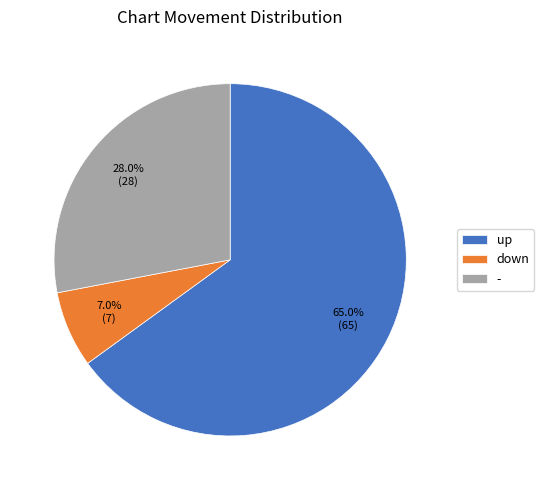

What is the smallest slice in the pie chart?

down